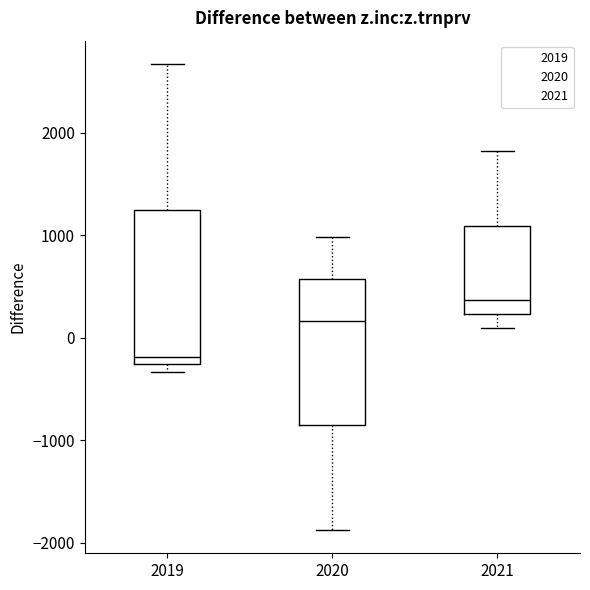

Reading left to right, read every box against the y-axis: the position of its median line, the range the box covers, and the ends of its whiskers. The values are not printed on the chart, so give them approximately, as read against the axis.

2019: median -200, box -300 to 1200, whiskers -300 (just below the box's lower edge) to 2700
2020: median 200, box -900 to 600, whiskers -1900 to 1000
2021: median 400, box 200 to 1100, whiskers 100 to 1800